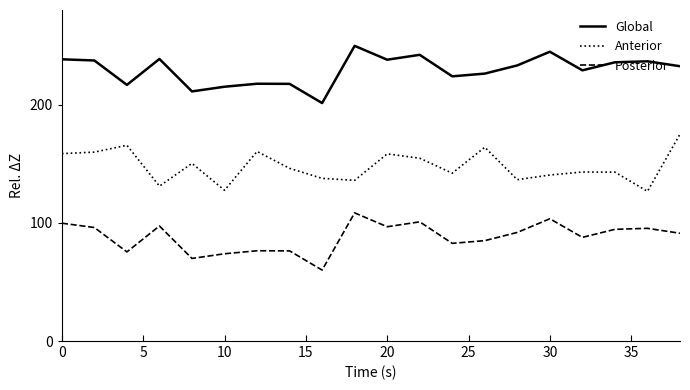

Which series has the largest total across all categories?

Global